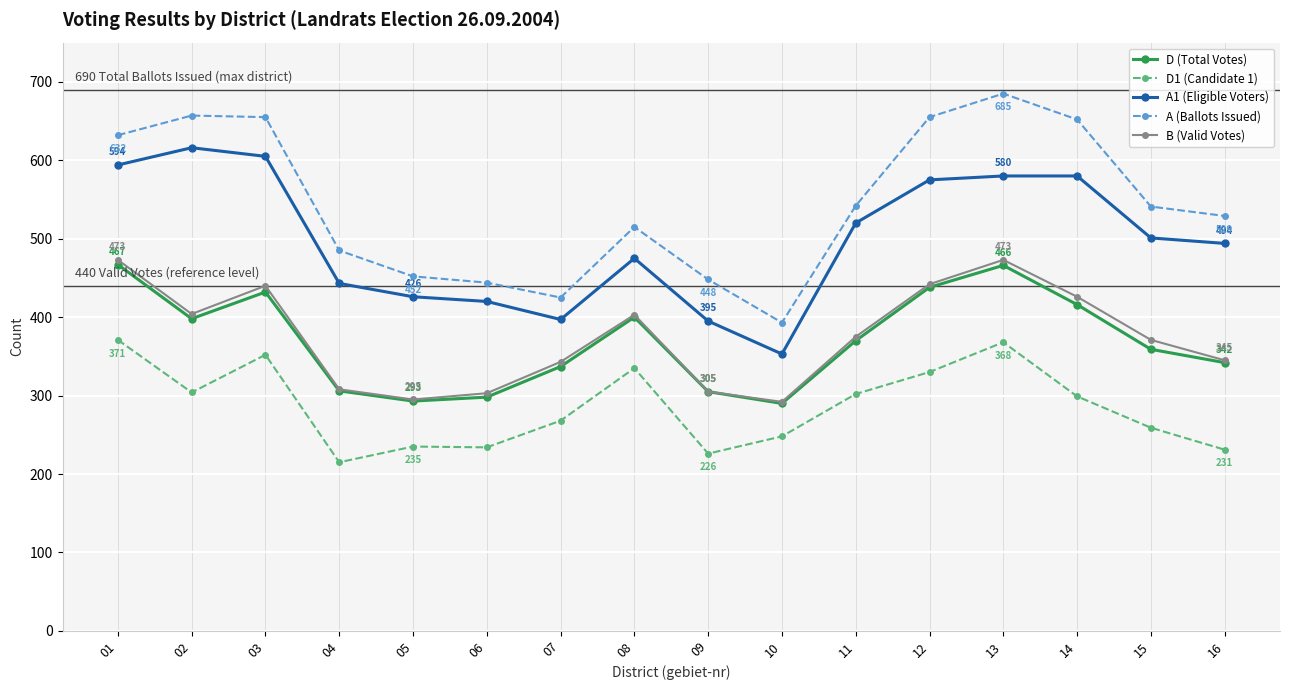

What is the sum of all B (Valid Votes) values?

5998